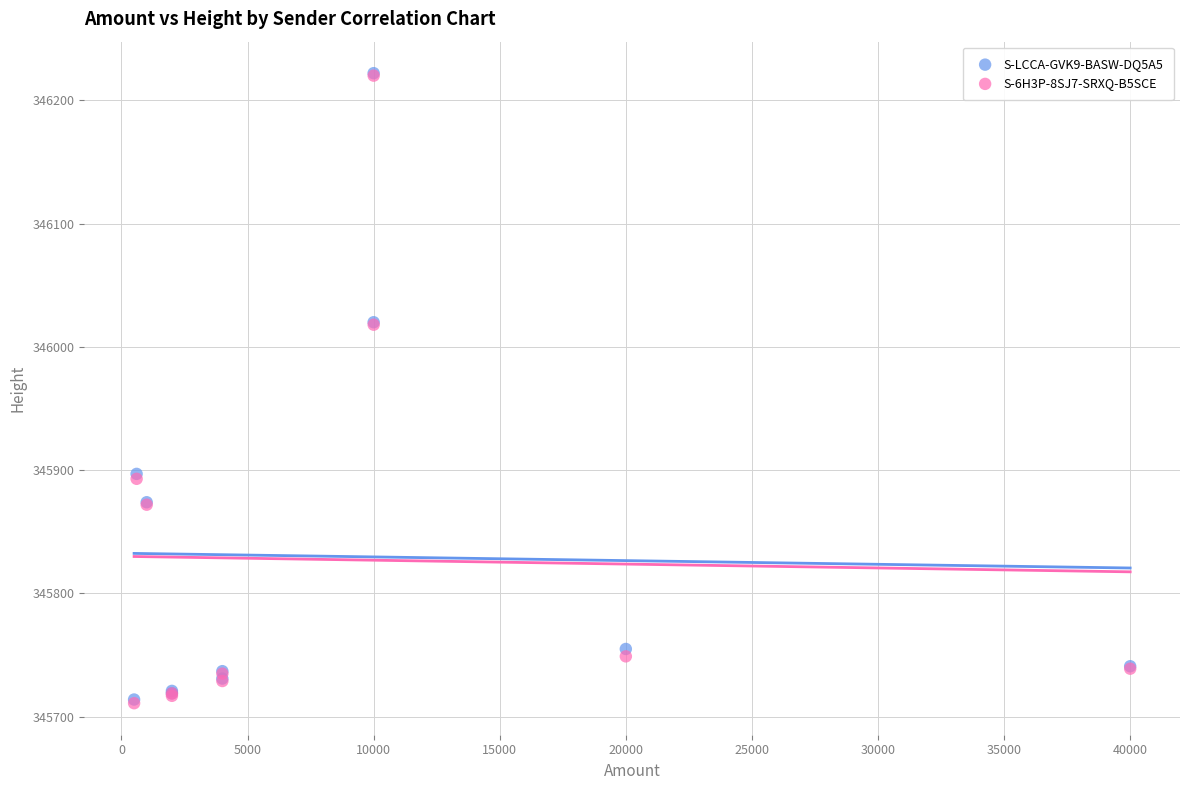

What are all the series names shown in the legend?

S-LCCA-GVK9-BASW-DQ5A5, S-6H3P-8SJ7-SRXQ-B5SCE